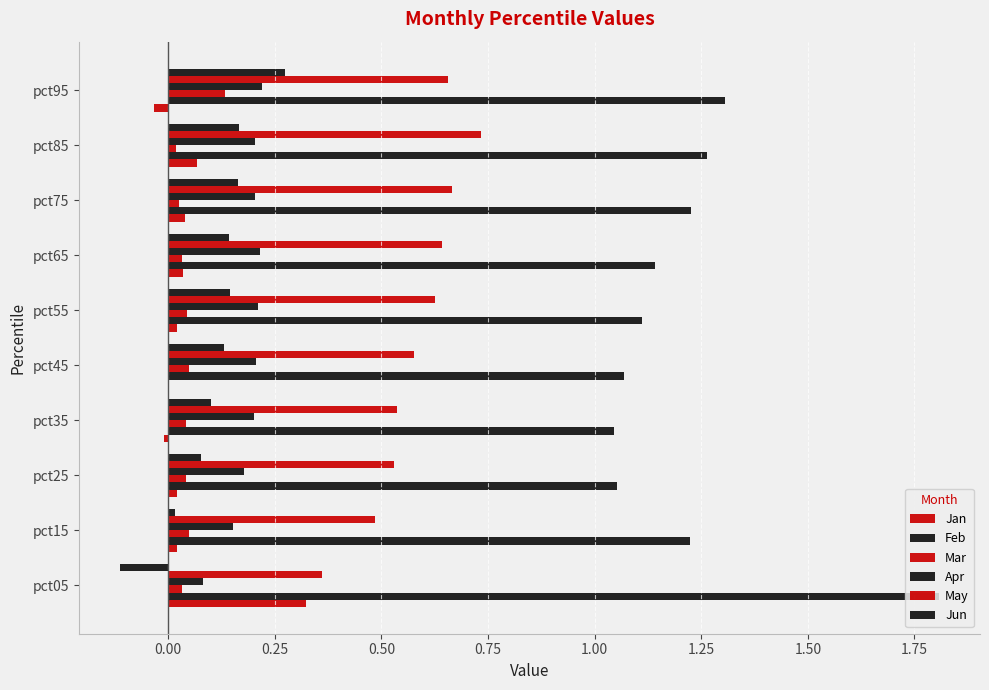

What is the smallest value displayed?

-0.1